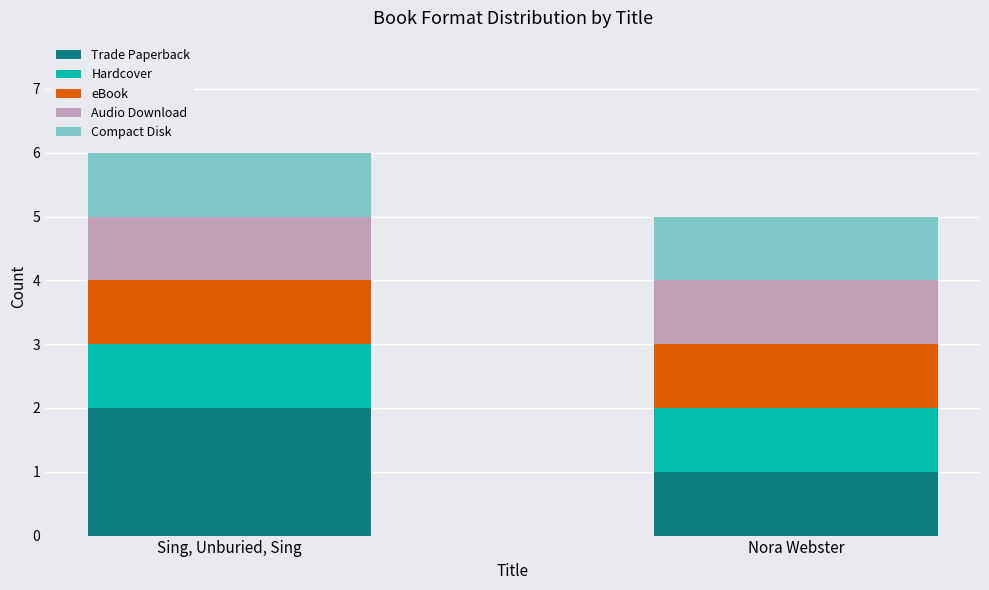

Which category has the lowest value in the Trade Paperback series?

Nora Webster